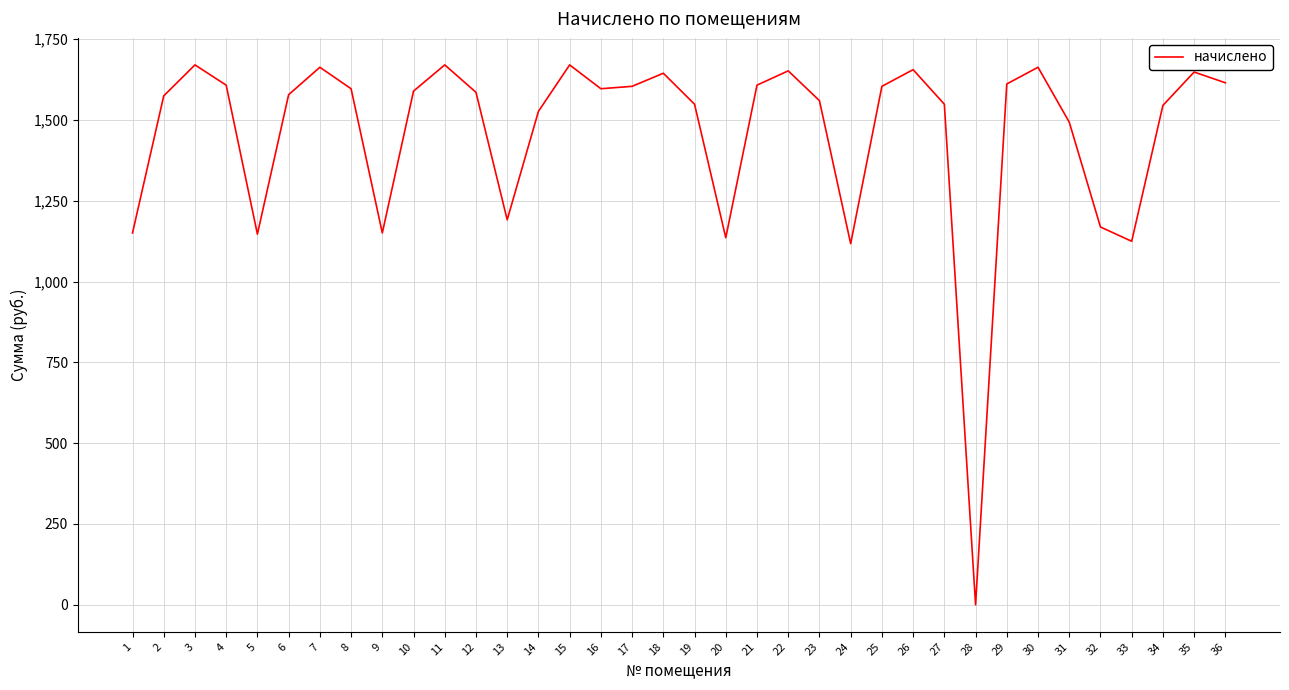

Which category has the lowest value across all series?

28